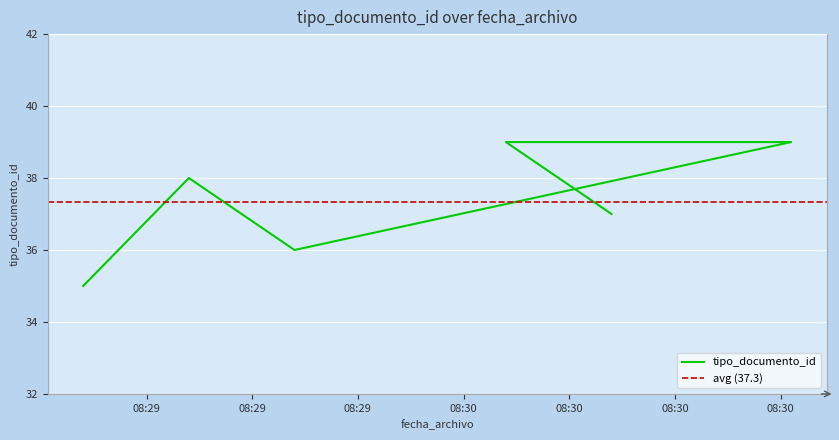

Is it true that the value at 2015-07-21 08:29:24 is 53?

False